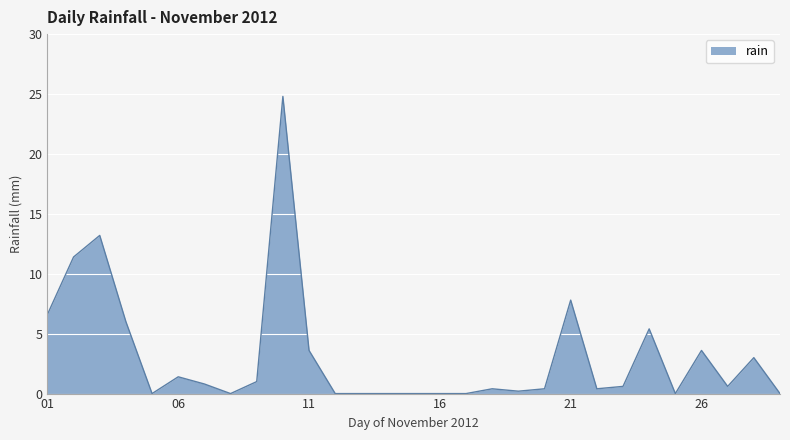

What is the greatest value displayed?

24.8